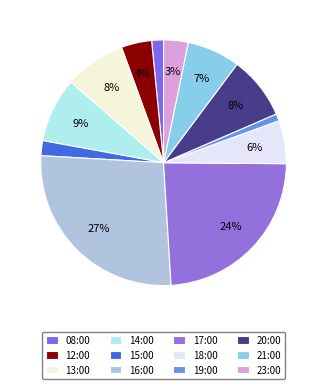

To the nearest percent, what percentage of the pie is 21:00?

7%